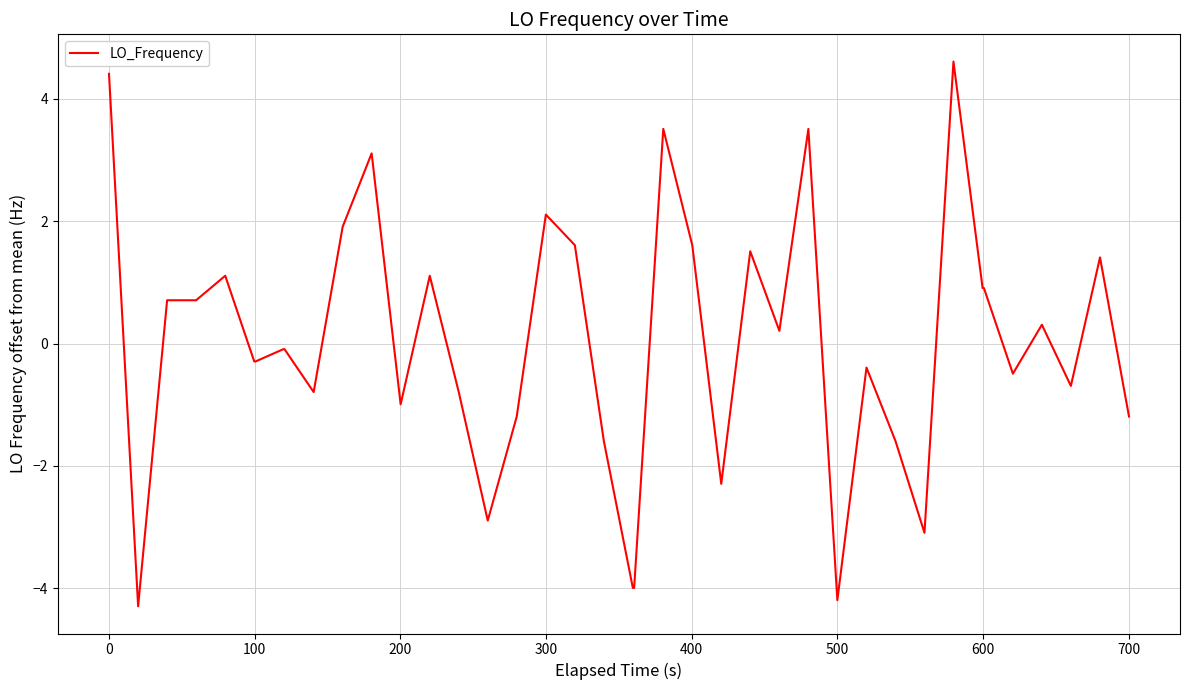

What is the difference between the maximum and minimum values?

8.9